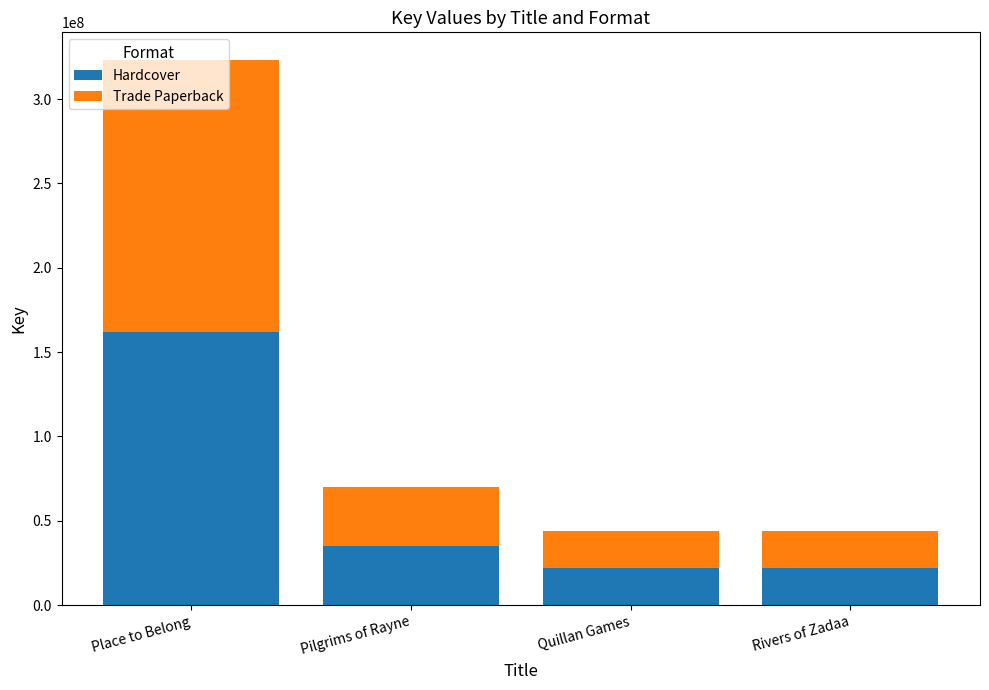

What is the difference between the second highest and second lowest values in the Hardcover series?

13007293